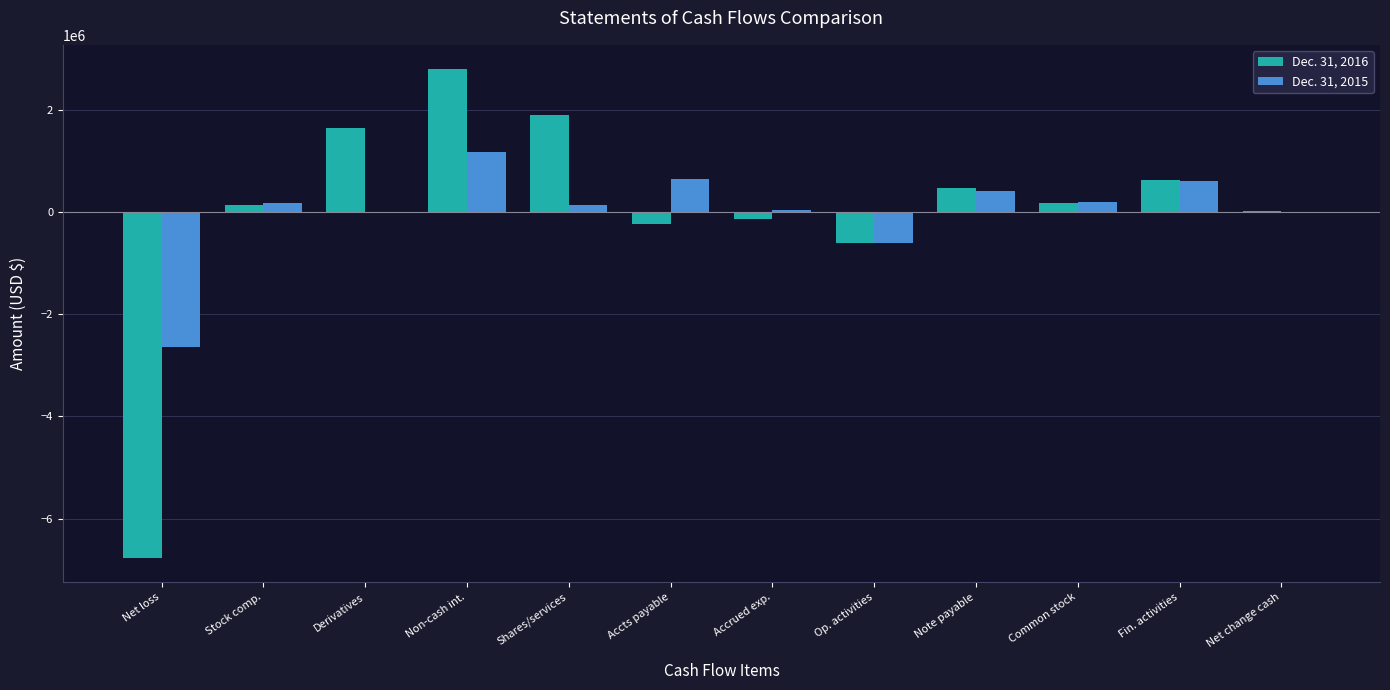

Is it true that Dec. 31, 2015 equals -6857 at Derivatives?

True